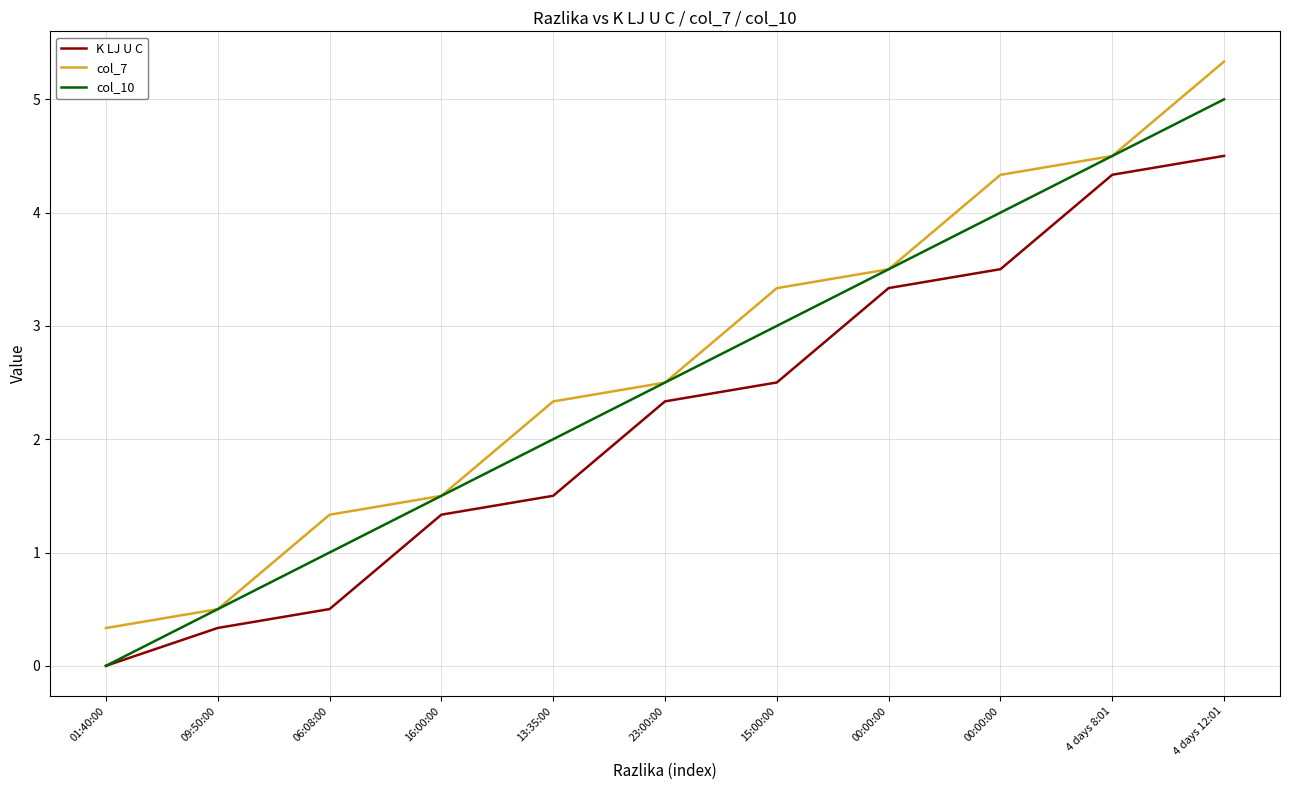

Reading left to right, what are all the values shown in this chart?

K LJ U C: 0.0	0.3	0.5	1.3	1.5	2.3	2.5	3.3	3.5	4.3	4.5
col_7: 0.3	0.5	1.3	1.5	2.3	2.5	3.3	3.5	4.3	4.5	5.3
col_10: 0.0	0.5	1.0	1.5	2.0	2.5	3.0	3.5	4.0	4.5	5.0